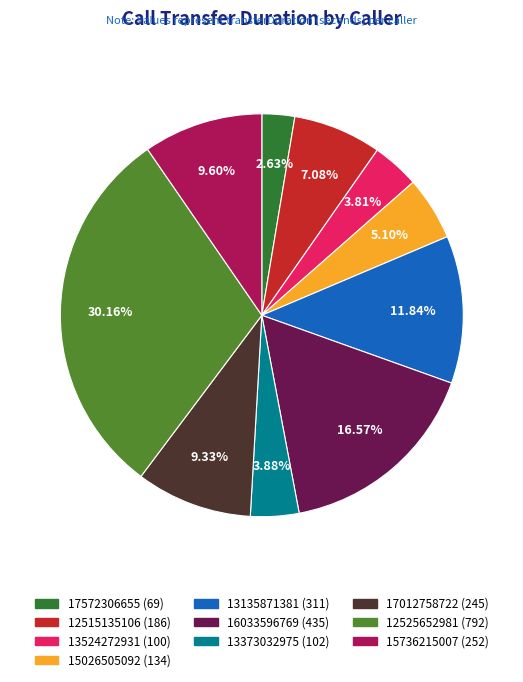

What is the smallest slice in the pie chart?

17572306655